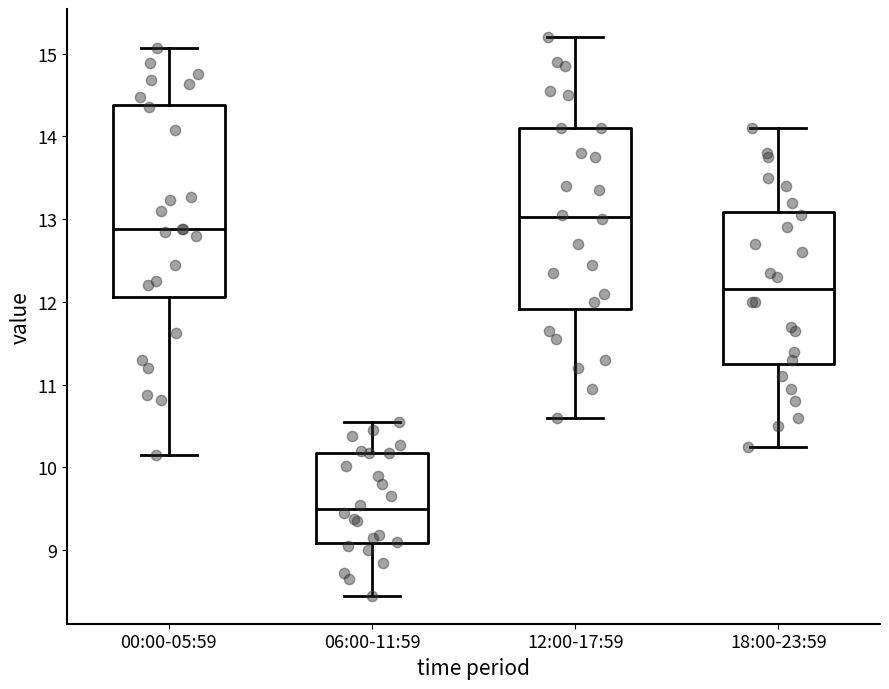

Which box is the tallest, from its lower edge to its upper edge?

00:00-05:59